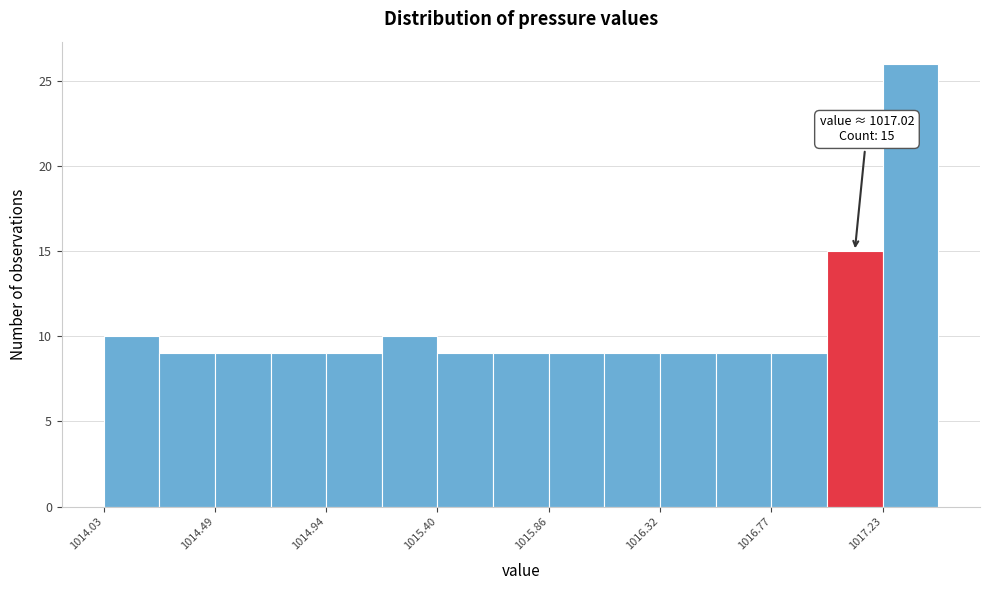

Over which range of the x-axis is the bar tallest?

1017.25 to 1017.45